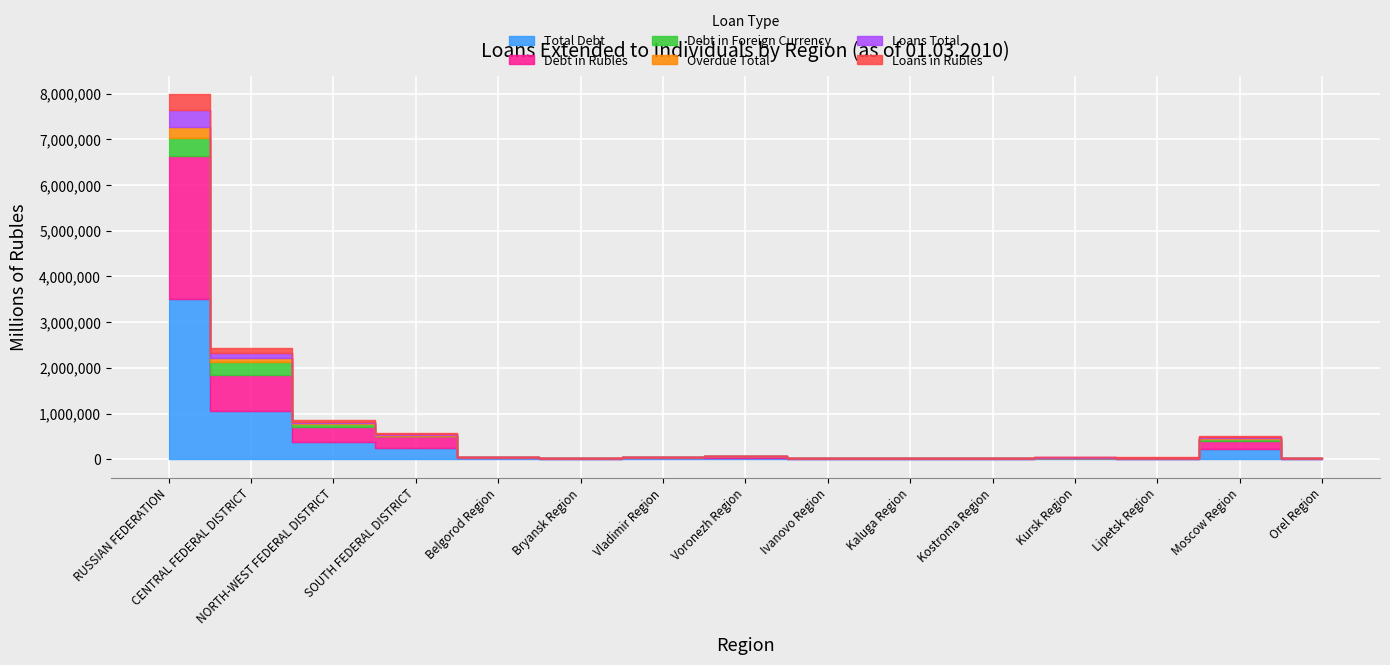

What position from the left is RUSSIAN FEDERATION?

1